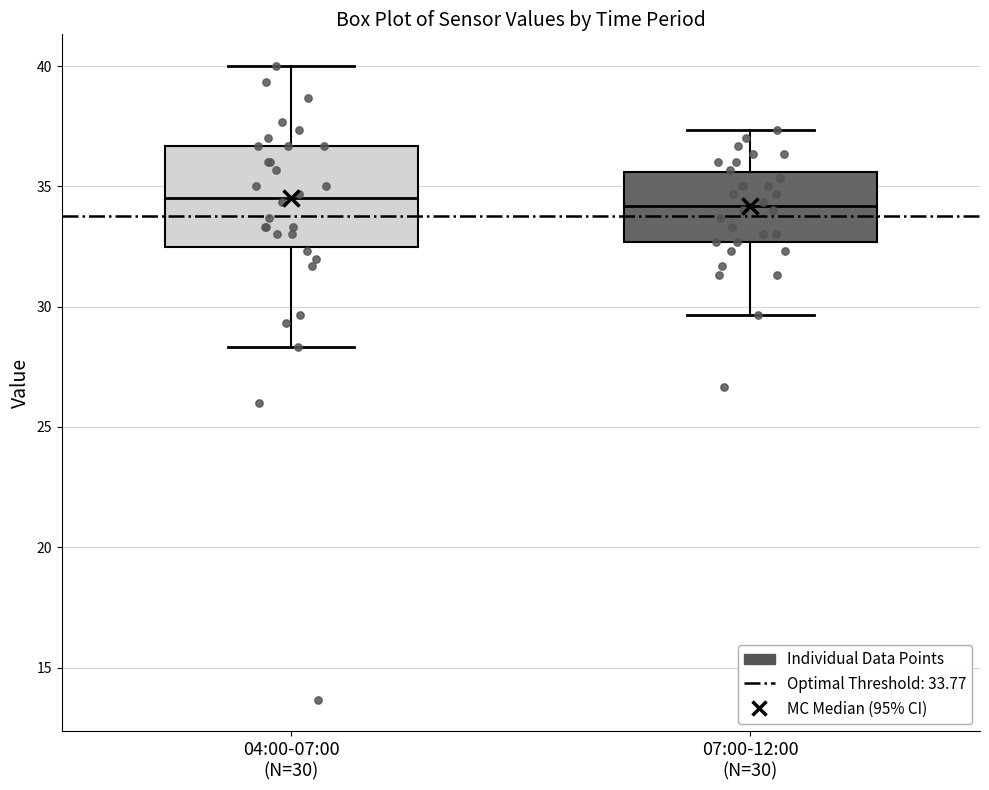

Reading left to right, transcribe this box plot: for each box, give where its median line is, the range the box spans, and where its two whiskers end, as read against the y-axis. The values are not printed on the chart, so give them approximately, as read against the axis.

04:00-07:00 (N=30): median 34.5, box 32.5 to 36.5, whiskers 28.5 to 40.0
07:00-12:00 (N=30): median 34.0, box 32.5 to 35.5, whiskers 29.5 to 37.5